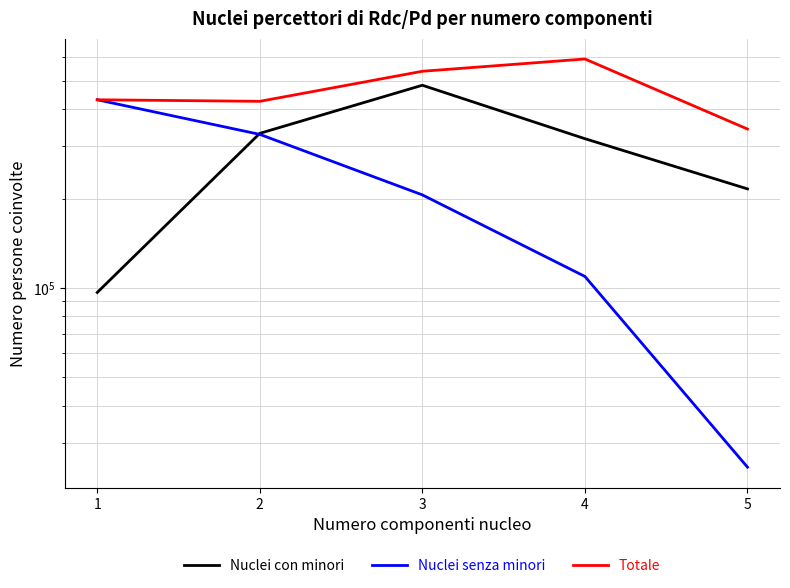

What is the value of the Totale point at the 4th from the left?

591452